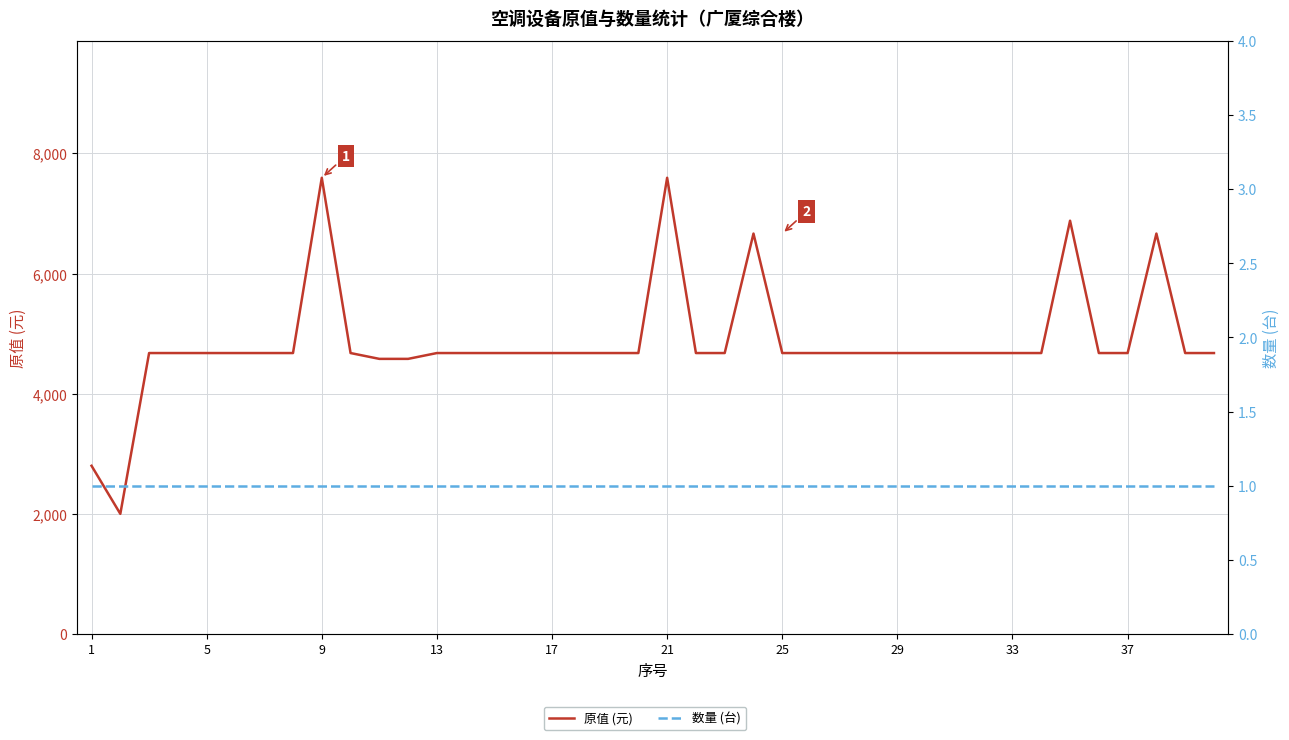

Reading left to right, what are all the values shown in this chart?

原值 (元): 2800	2000	4677	4677	4677	4677	4677	4677	7595	4677	4580	4580	4677	4677	4677	4677	4677	4677	4677	4677	7595	4677	4677	6666	4677	4677	4677	4677	4677	4677	4677	4677	4677	4677	6880	4677	4677	6666	4677	4677
数量 (台): 1	1	1	1	1	1	1	1	1	1	1	1	1	1	1	1	1	1	1	1	1	1	1	1	1	1	1	1	1	1	1	1	1	1	1	1	1	1	1	1